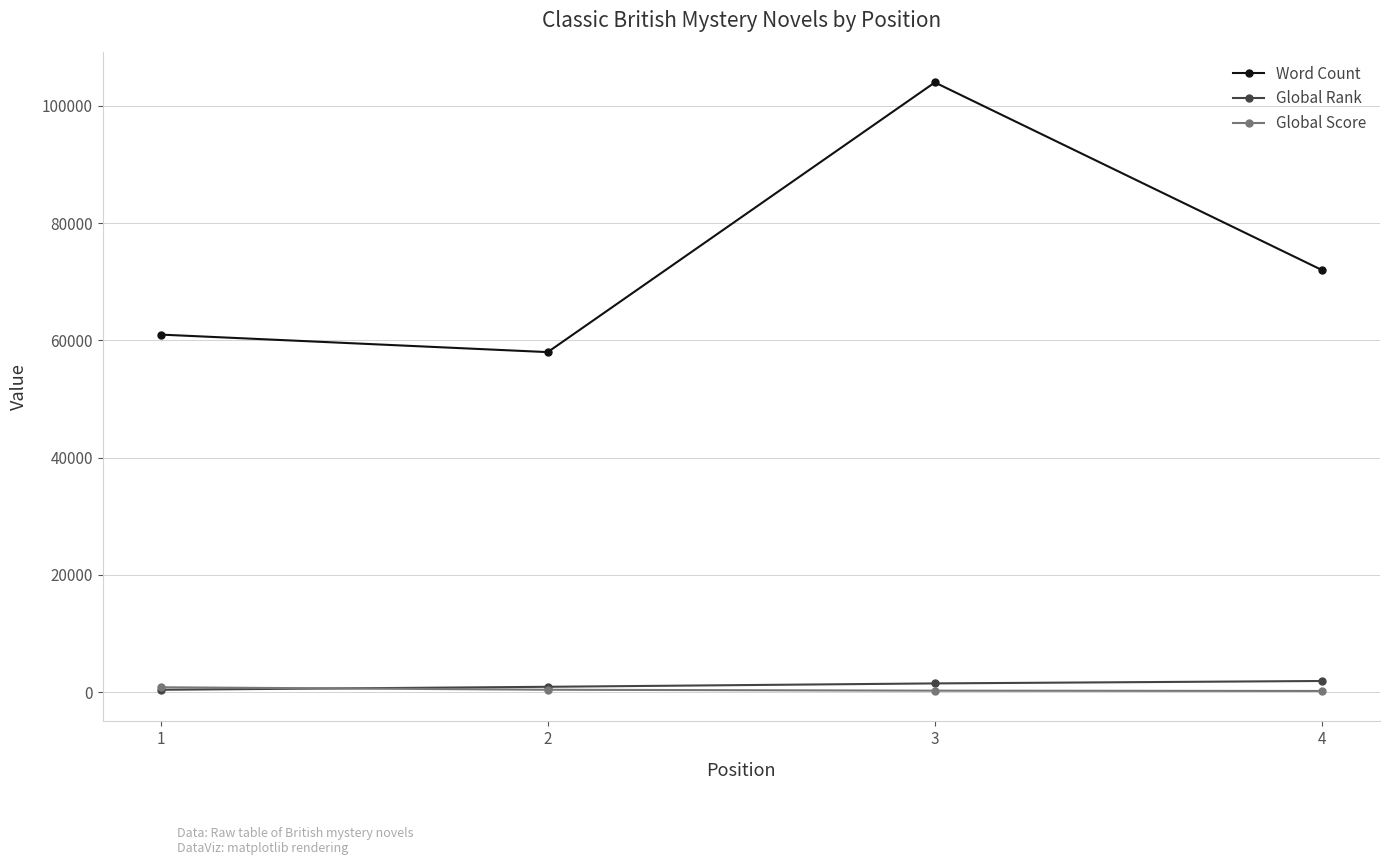

What is the value of the Global Rank point at the 4th from the left?

1903